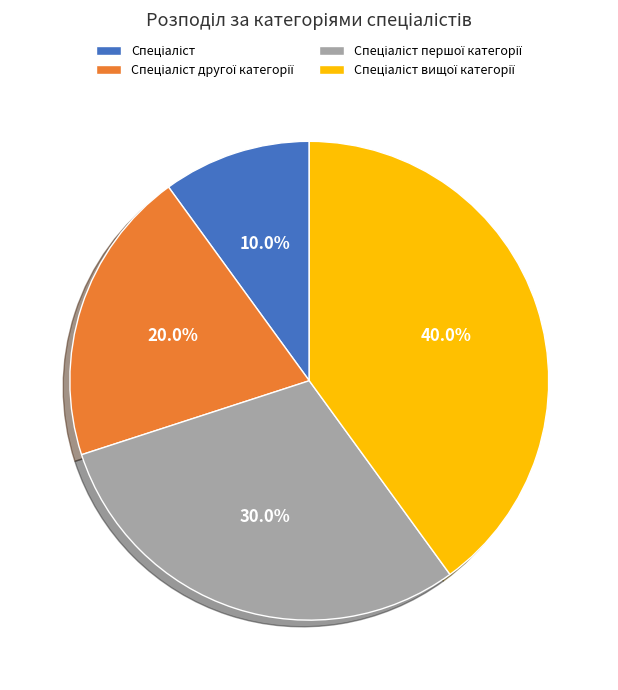

Is there any slice that represents more than half of the pie?

No